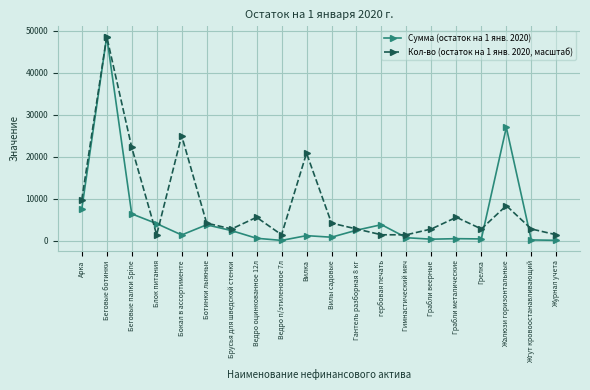

List the series in order of their overall mean, lowest first.

Сумма (остаток на 1 янв. 2020), Кол-во (остаток на 1 янв. 2020, масштаб)